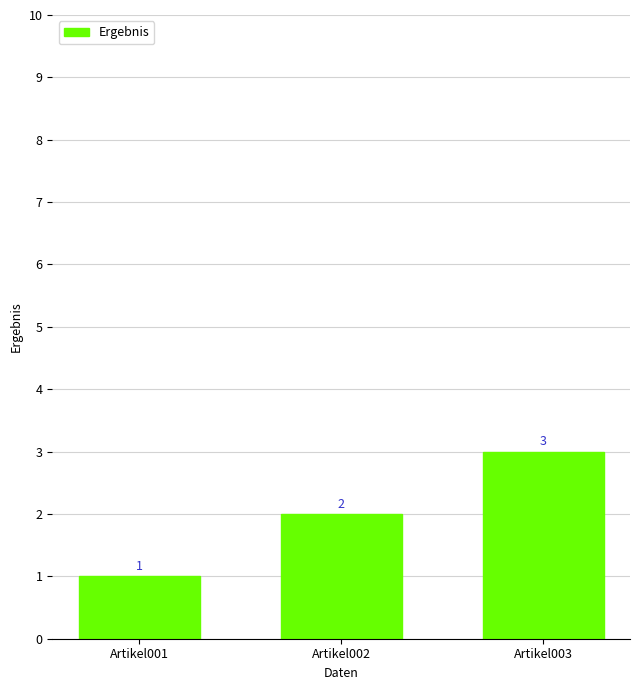

What is the average value?

2